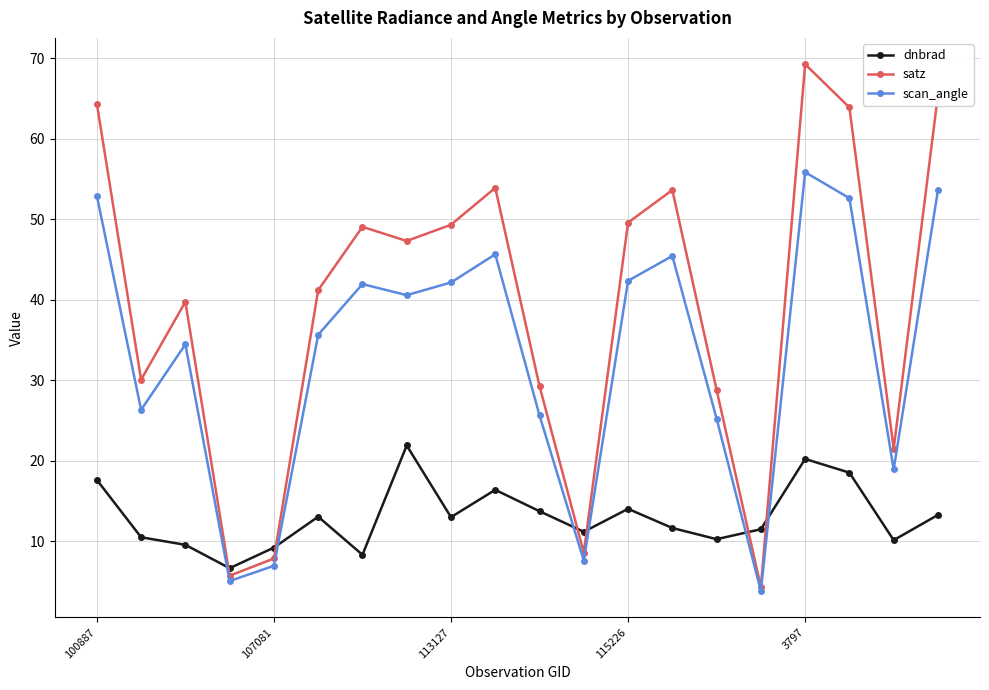

After their last crossing, which series has the higher values: satz or dnbrad?

satz